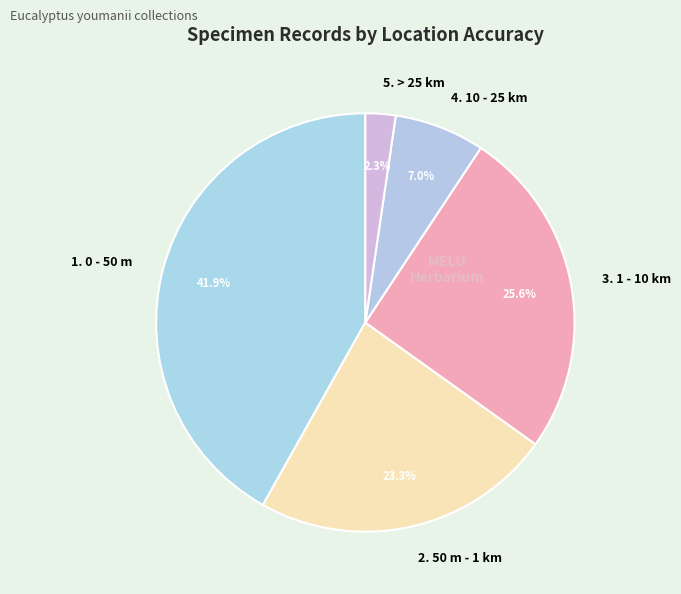

Which slice is the smallest?

5. > 25 km